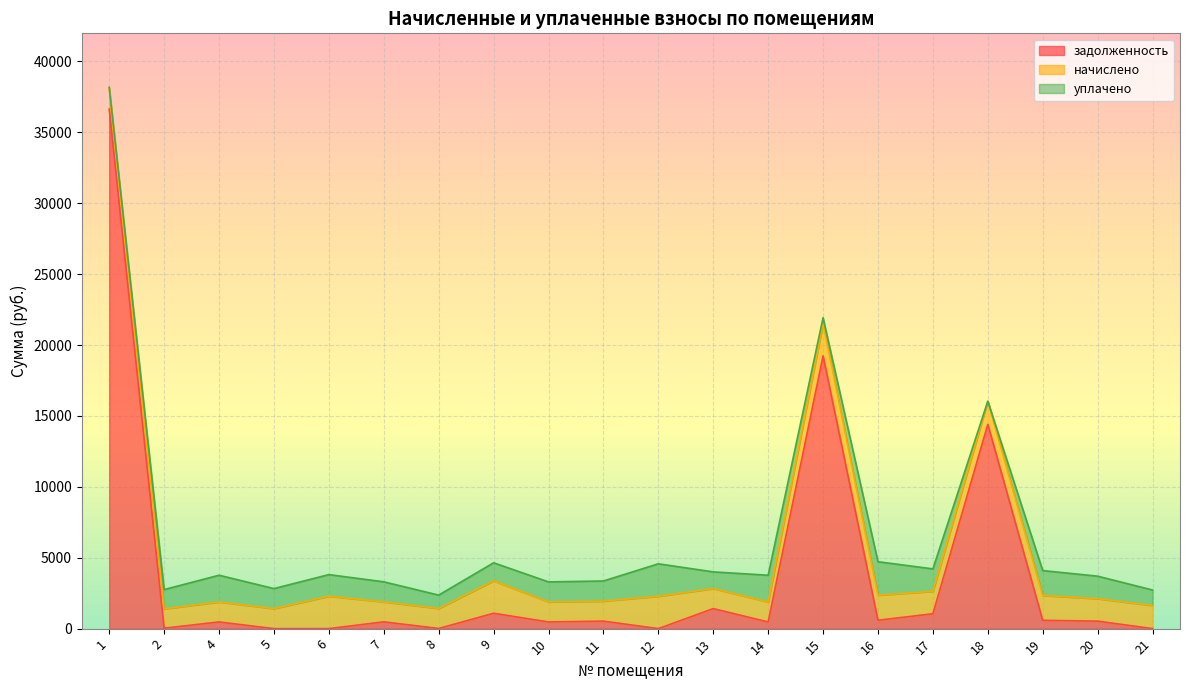

Which series has the largest total across all categories?

задолженность